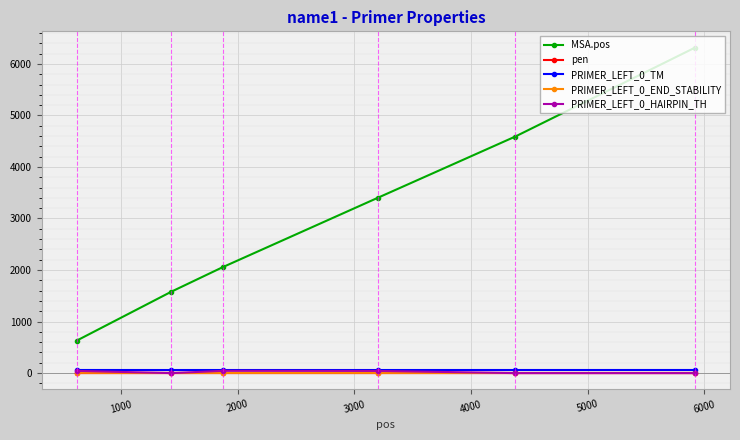

In pen, how many points are lower than both neighbors (excluding endpoints)?

1